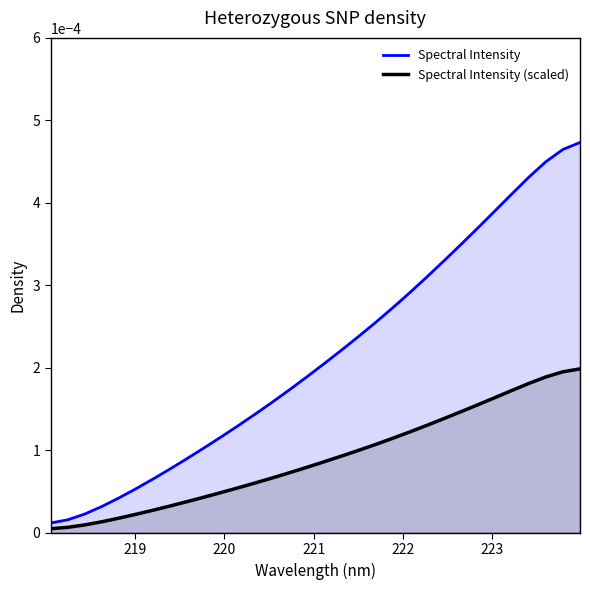

Rank the series by their average value, from highest to lowest.

Spectral Intensity, Spectral Intensity (scaled)